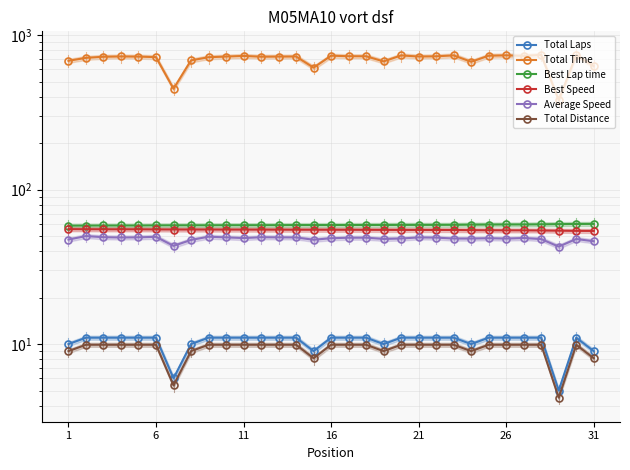

What is the maximum value shown in the chart?

745.2